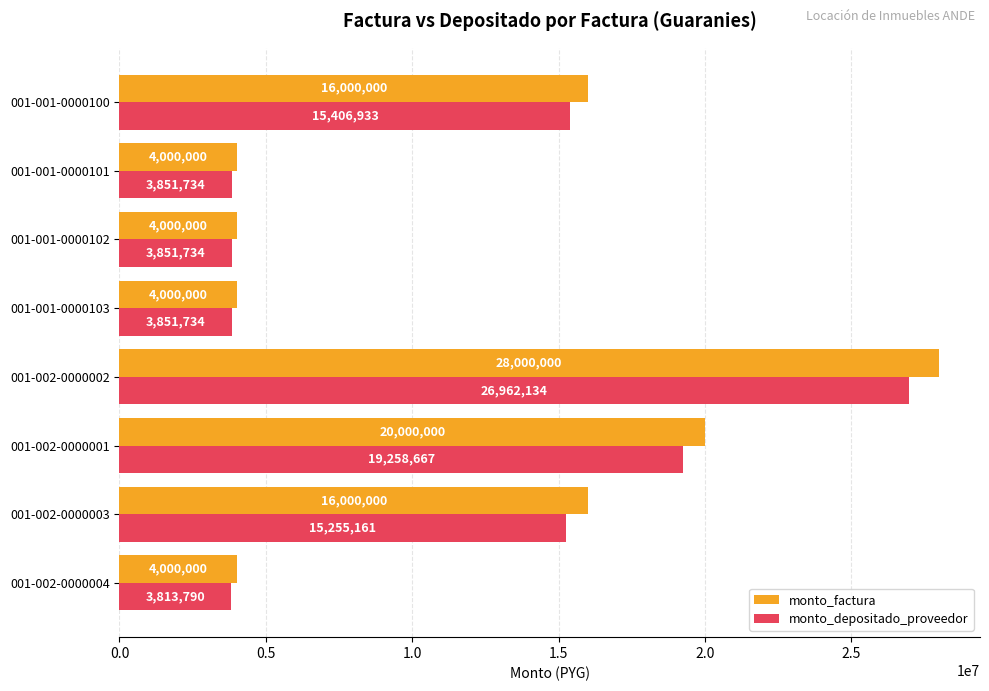

What is the maximum value shown in the chart?

28000000